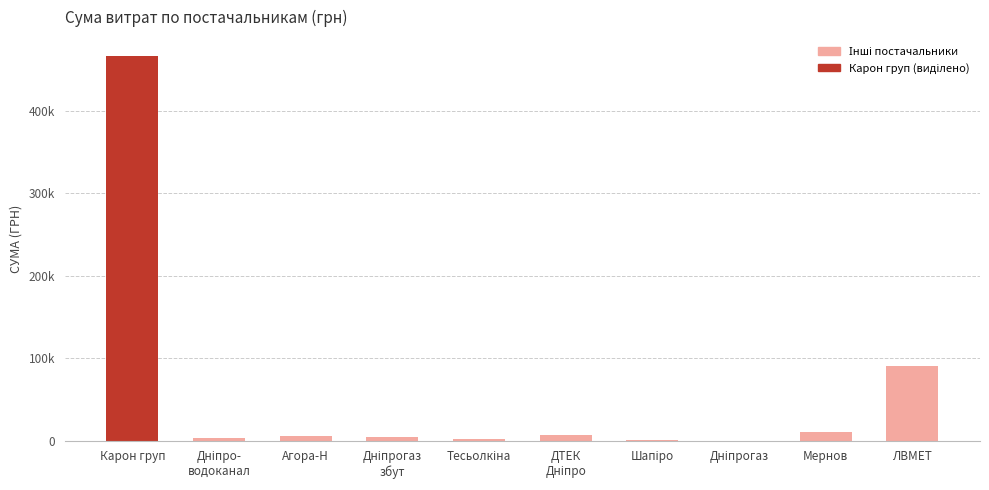

List the labels in order of value, smallest first.

Дніпрогаз, Шапіро, Тесьолкіна, Дніпро-
водоканал, Дніпрогаз
збут, Агора-Н, ДТЕК
Дніпро, Мернов, ЛВМЕТ, Карон груп